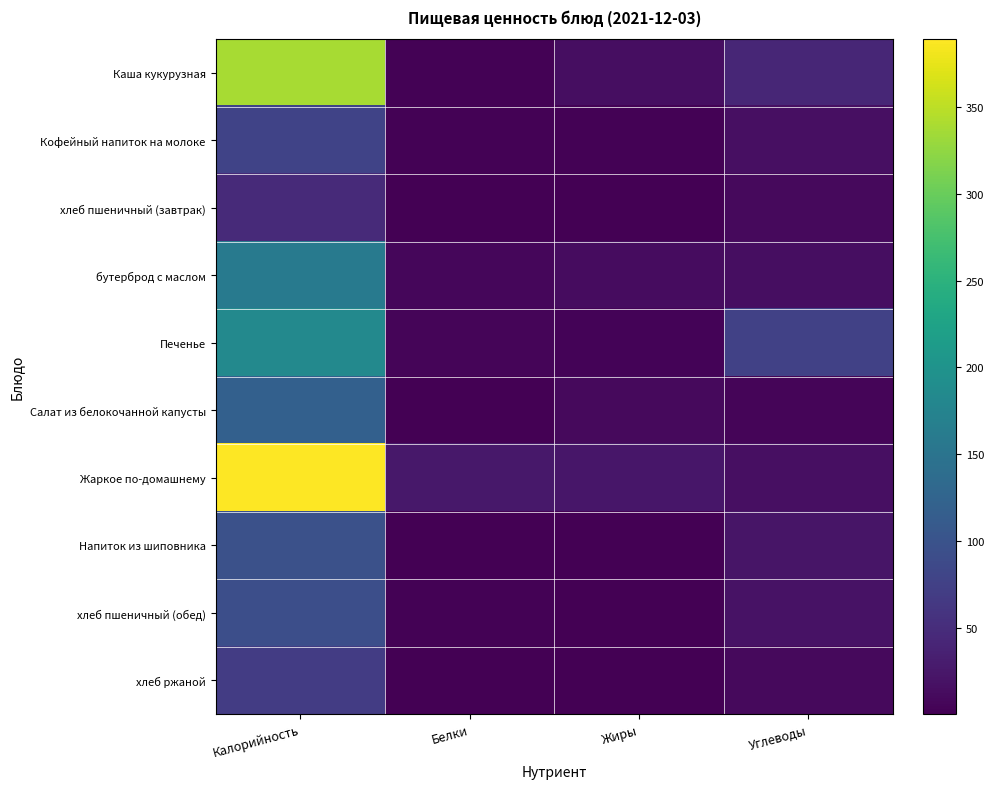

What is the minimum value shown in the chart?

0.2